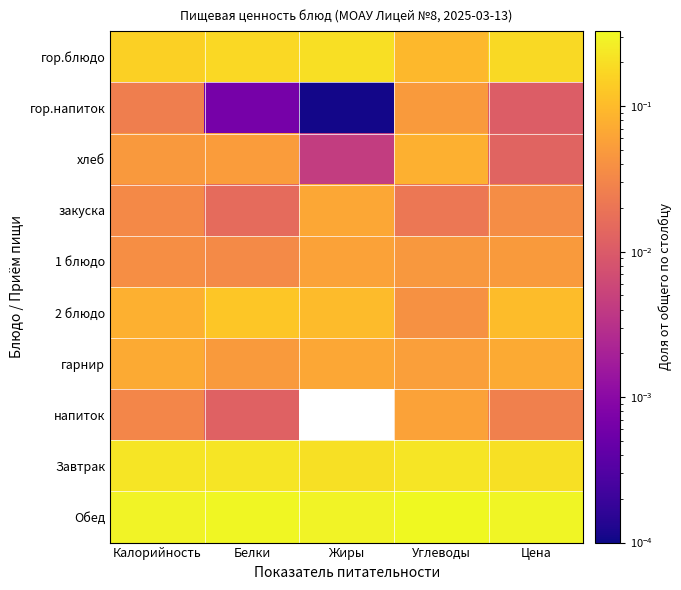

At which category does the chart reach its minimum across all series?

Жиры